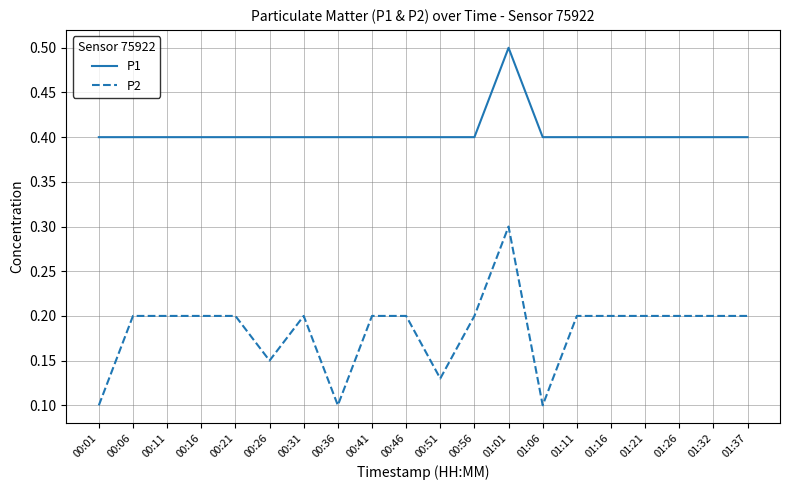

List the series in order of their overall mean, lowest first.

P2, P1